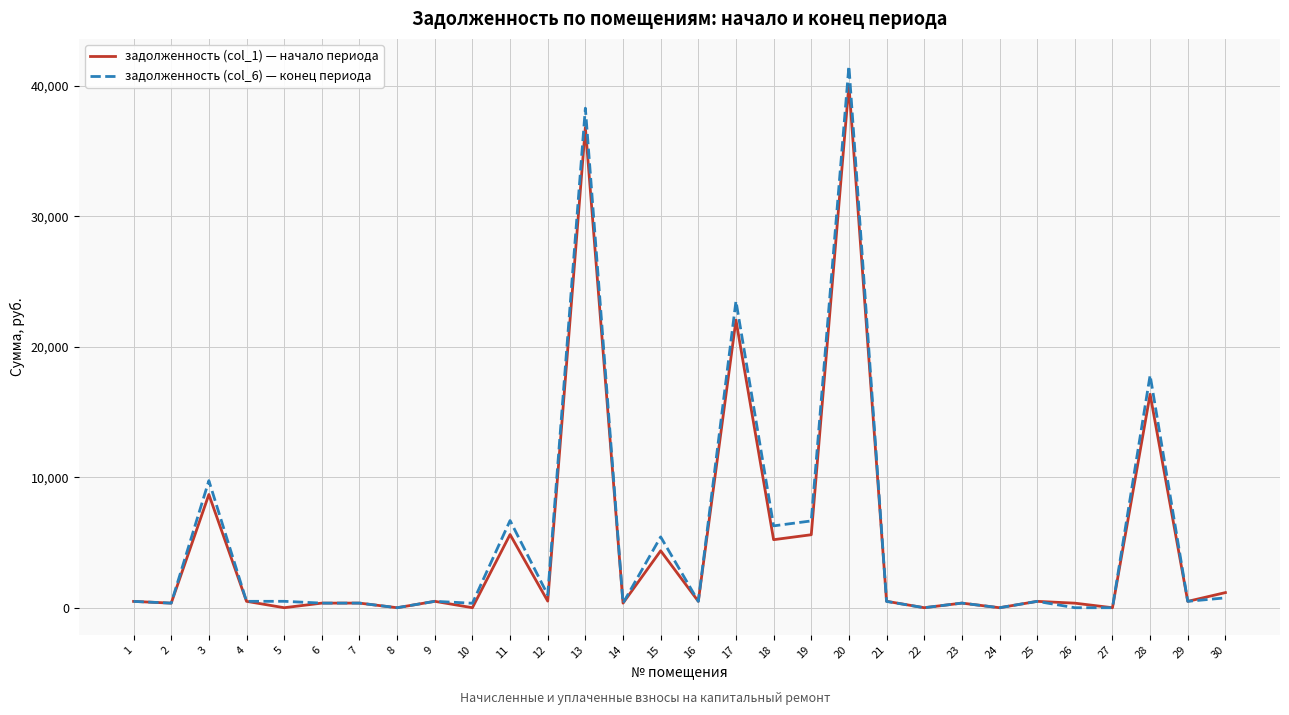

Which series has the widest spread of values?

задолженность (col_6) — конец периода